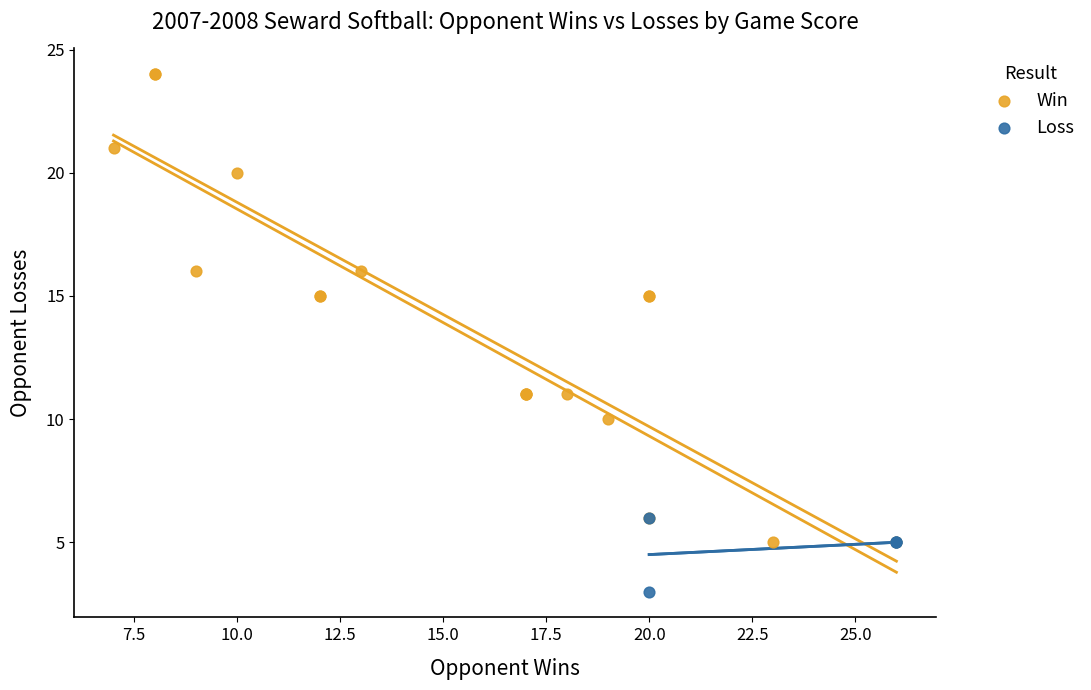

Which series contains the highest Y value?

Win